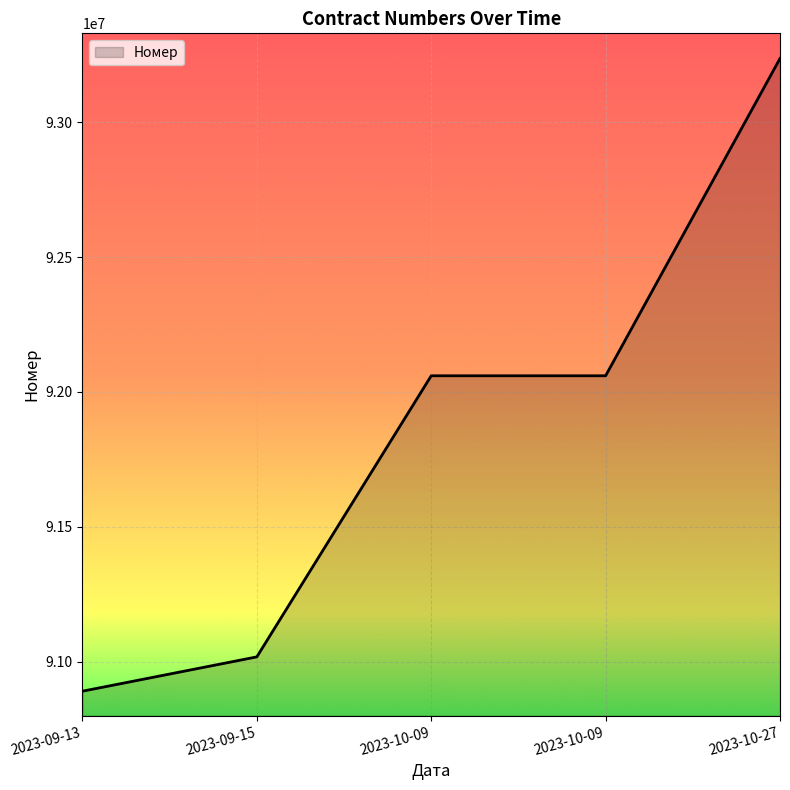

What is the average value?

91852703